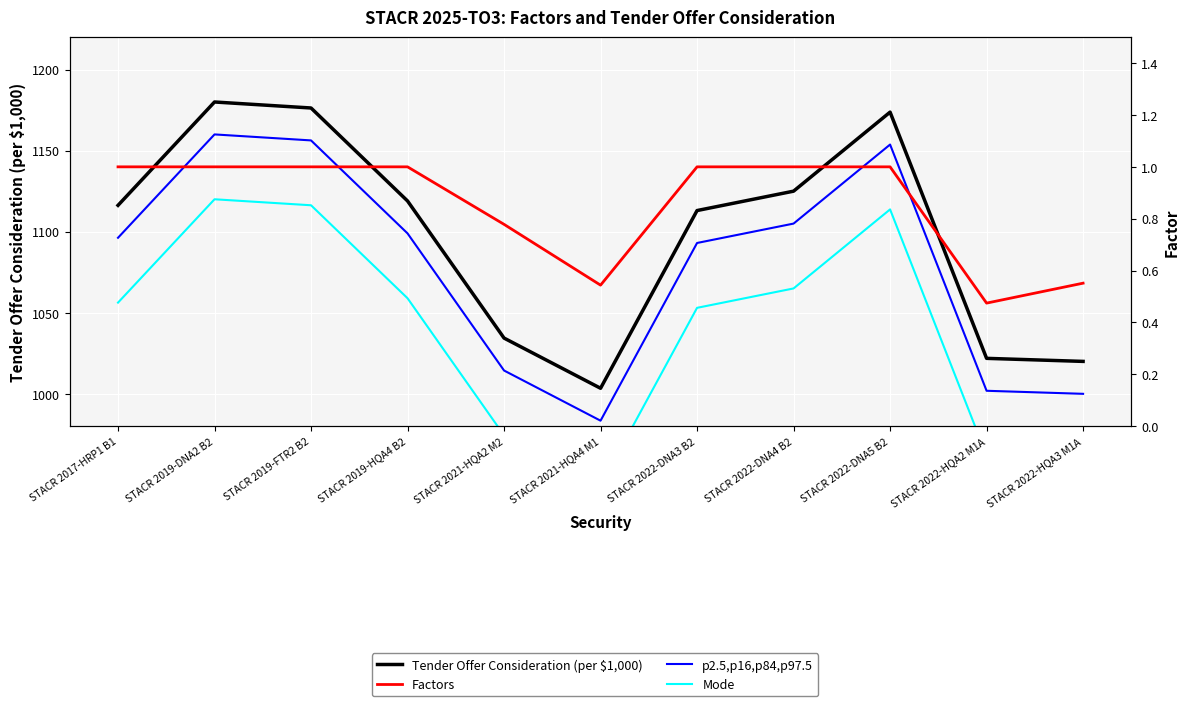

Reading right to left, transcribe all the data shown in this chart.

Tender Offer Consideration (per $1,000): STACR 2022-HQA3 M1A=1020.0	STACR 2022-HQA2 M1A=1021.9	STACR 2022-DNA5 B2=1173.8	STACR 2022-DNA4 B2=1125.0	STACR 2022-DNA3 B2=1113.0	STACR 2021-HQA4 M1=1003.4	STACR 2021-HQA2 M2=1034.4	STACR 2019-HQA4 B2=1119.0	STACR 2019-FTR2 B2=1176.3	STACR 2019-DNA2 B2=1180.0	STACR 2017-HRP1 B1=1116.2
p2.5,p16,p84,p97.5: STACR 2022-HQA3 M1A=1000.0	STACR 2022-HQA2 M1A=1001.9	STACR 2022-DNA5 B2=1153.8	STACR 2022-DNA4 B2=1105.0	STACR 2022-DNA3 B2=1093.0	STACR 2021-HQA4 M1=983.4	STACR 2021-HQA2 M2=1014.4	STACR 2019-HQA4 B2=1099.0	STACR 2019-FTR2 B2=1156.3	STACR 2019-DNA2 B2=1160.0	STACR 2017-HRP1 B1=1096.2
Mode: STACR 2022-HQA3 M1A=960.0	STACR 2022-HQA2 M1A=961.9	STACR 2022-DNA5 B2=1113.8	STACR 2022-DNA4 B2=1065.0	STACR 2022-DNA3 B2=1053.0	STACR 2021-HQA4 M1=943.4	STACR 2021-HQA2 M2=974.4	STACR 2019-HQA4 B2=1059.0	STACR 2019-FTR2 B2=1116.3	STACR 2019-DNA2 B2=1120.0	STACR 2017-HRP1 B1=1056.2
Factors: STACR 2022-HQA3 M1A=0.6	STACR 2022-HQA2 M1A=0.5	STACR 2022-DNA5 B2=1.0	STACR 2022-DNA4 B2=1.0	STACR 2022-DNA3 B2=1.0	STACR 2021-HQA4 M1=0.5	STACR 2021-HQA2 M2=0.8	STACR 2019-HQA4 B2=1.0	STACR 2019-FTR2 B2=1.0	STACR 2019-DNA2 B2=1.0	STACR 2017-HRP1 B1=1.0